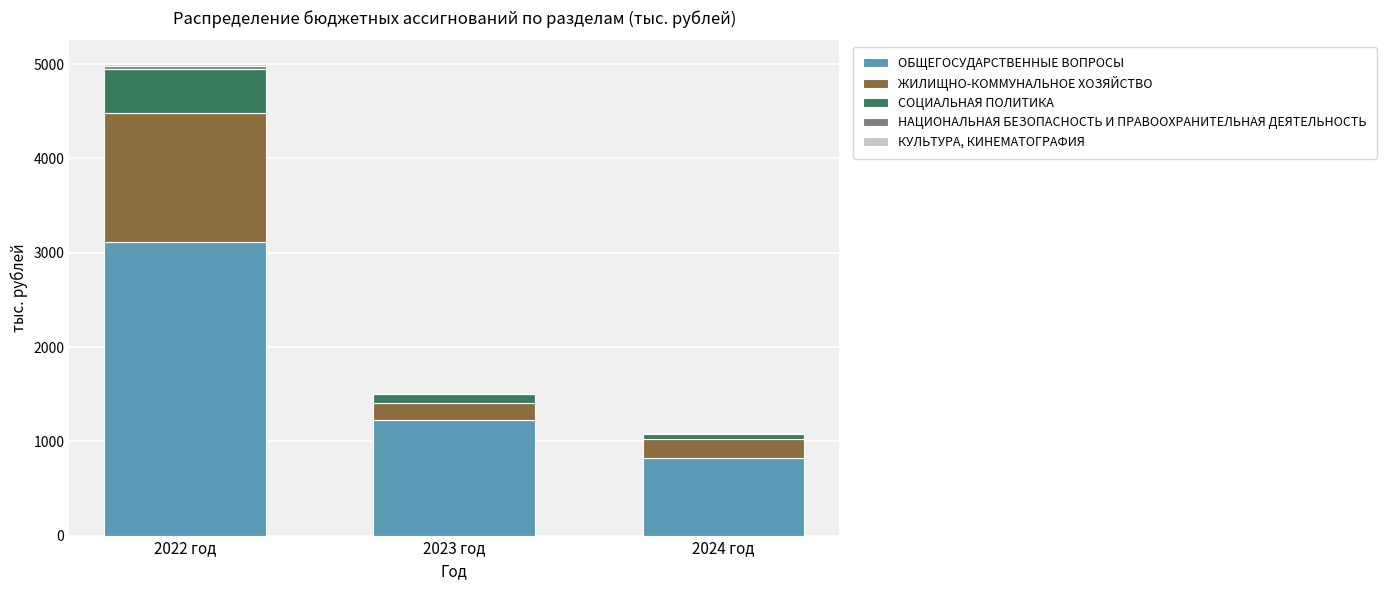

Which category has the highest value in the ОБЩЕГОСУДАРСТВЕННЫЕ ВОПРОСЫ series?

2022 год